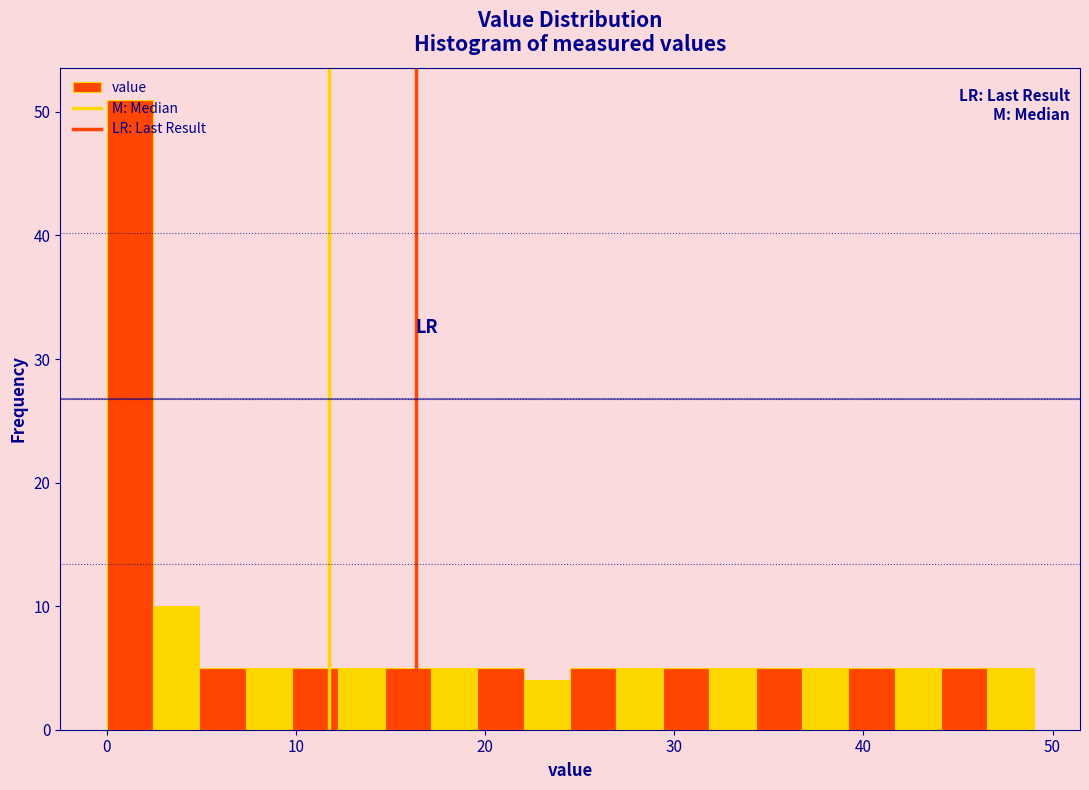

Read against the x-axis, roughly where is the centre of the tallest bar?

1